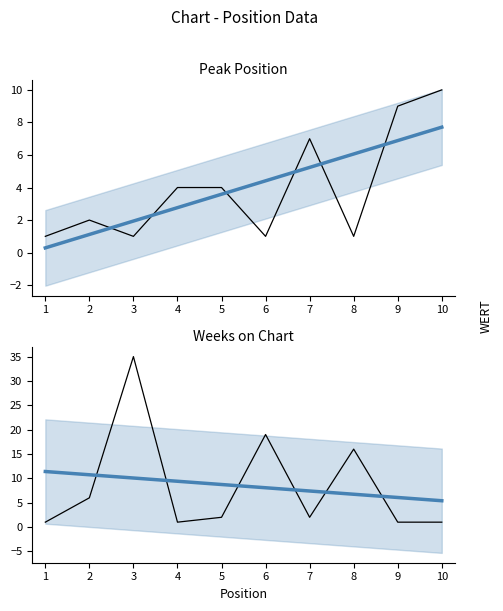

Which series has the largest total across all categories?

Weeks on Chart